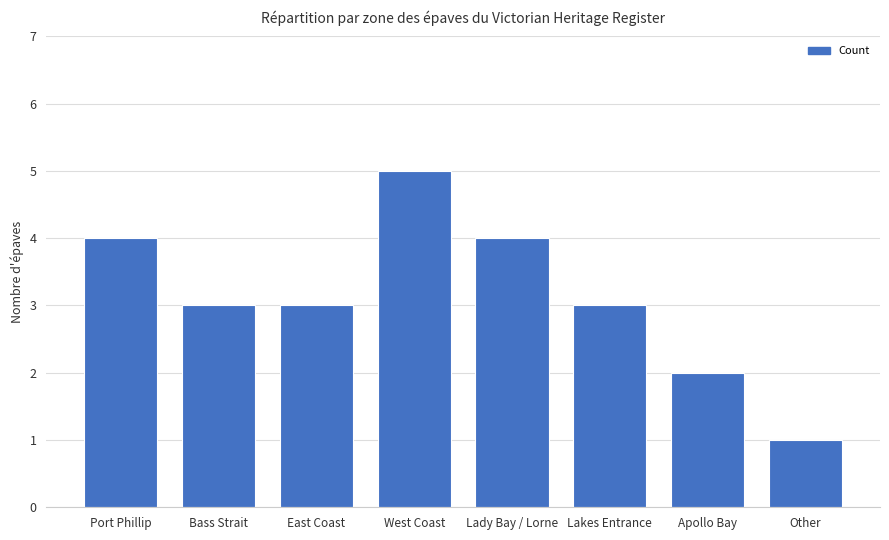

What is the sum of all values?

25